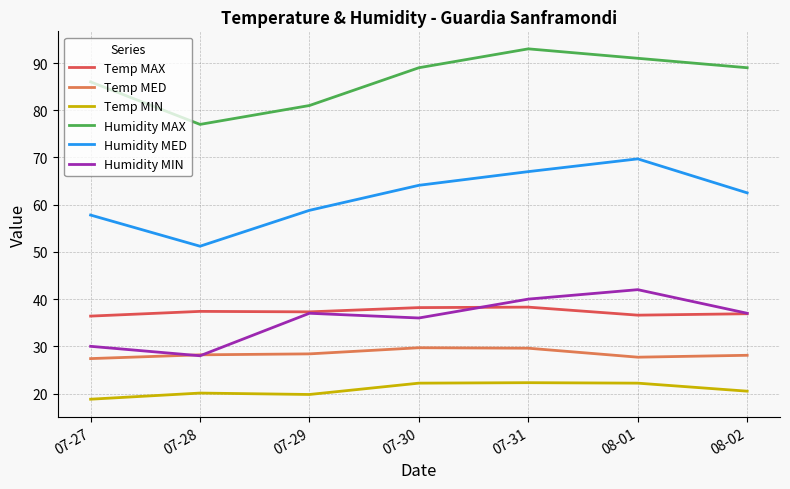

At how many categories does at least one series exceed 41?

7